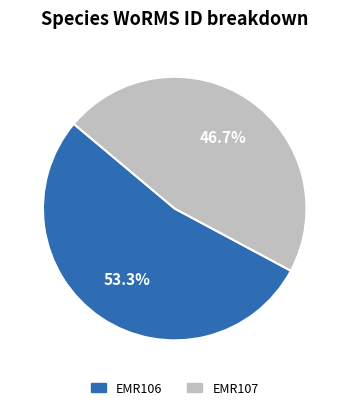

What is the smallest slice in the pie chart?

EMR107